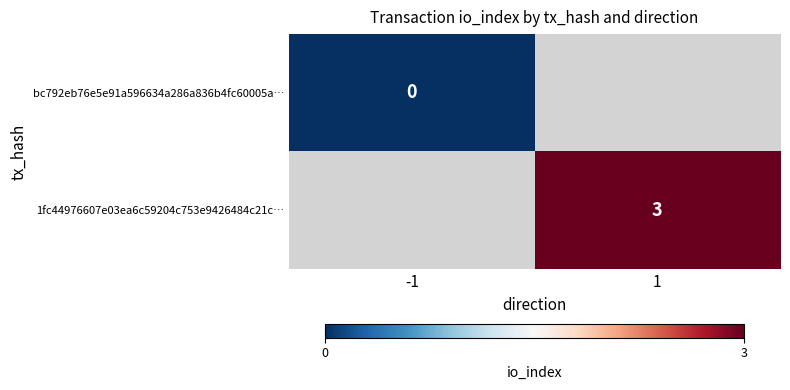

At which category does the chart reach its peak across all series?

1